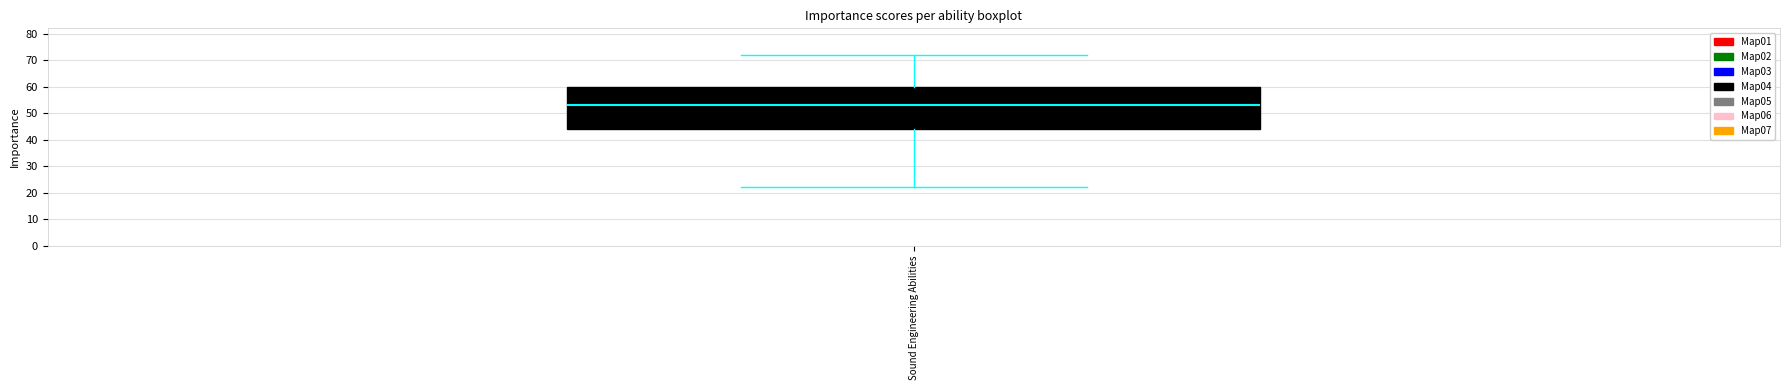

Read this box plot against the y-axis: the position of the median line, the range covered by the box, and the ends of both whiskers. The values are not printed on the chart, so give them approximately, as read against the axis.

median 53, box 44 to 60, whiskers 22 to 72